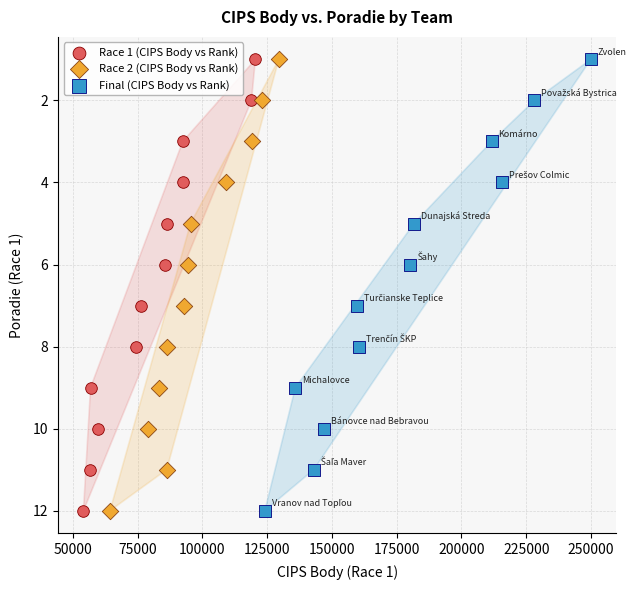

What are all the series names shown in the legend?

Race 1 (CIPS Body vs Rank), Race 2 (CIPS Body vs Rank), Final (CIPS Body vs Rank)